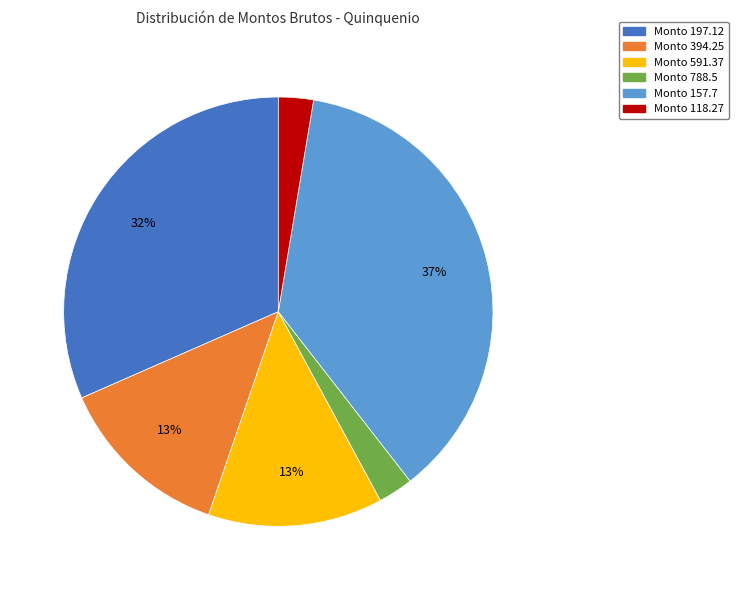

Is there a majority slice in this chart?

No